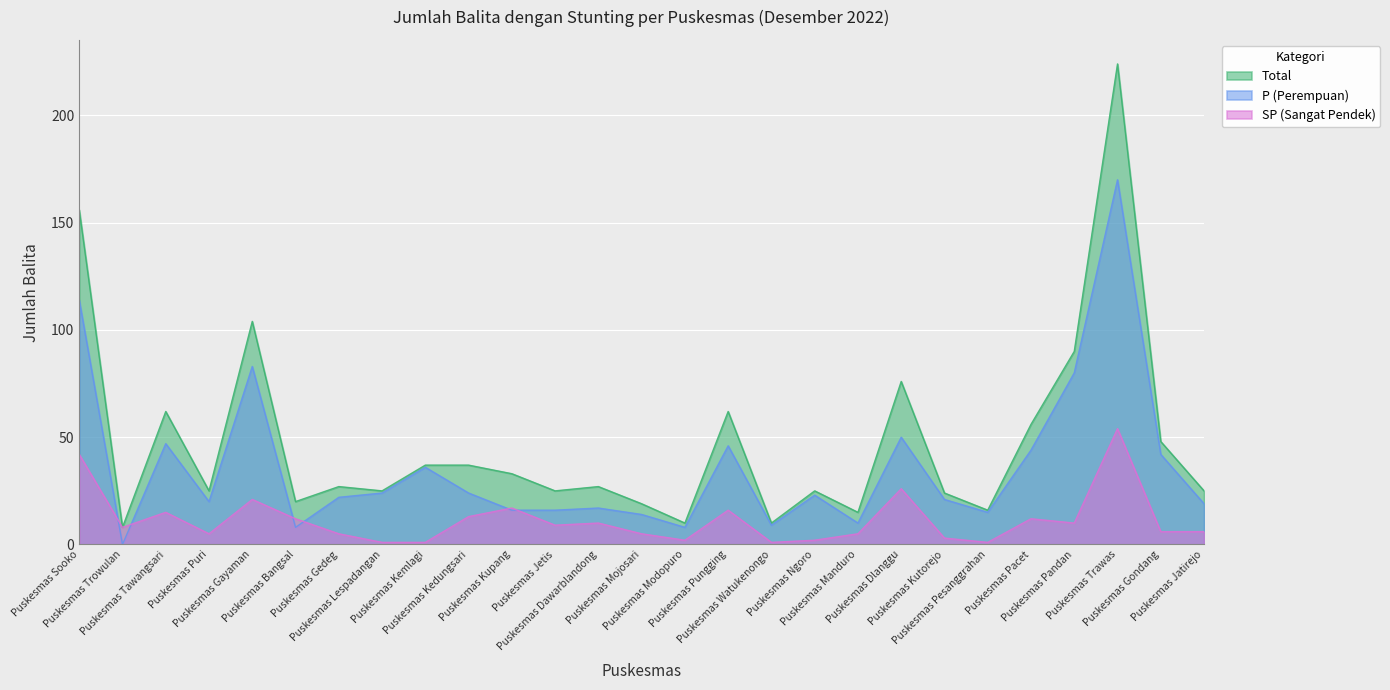

Does the chart display data point markers on the line(s)?

No